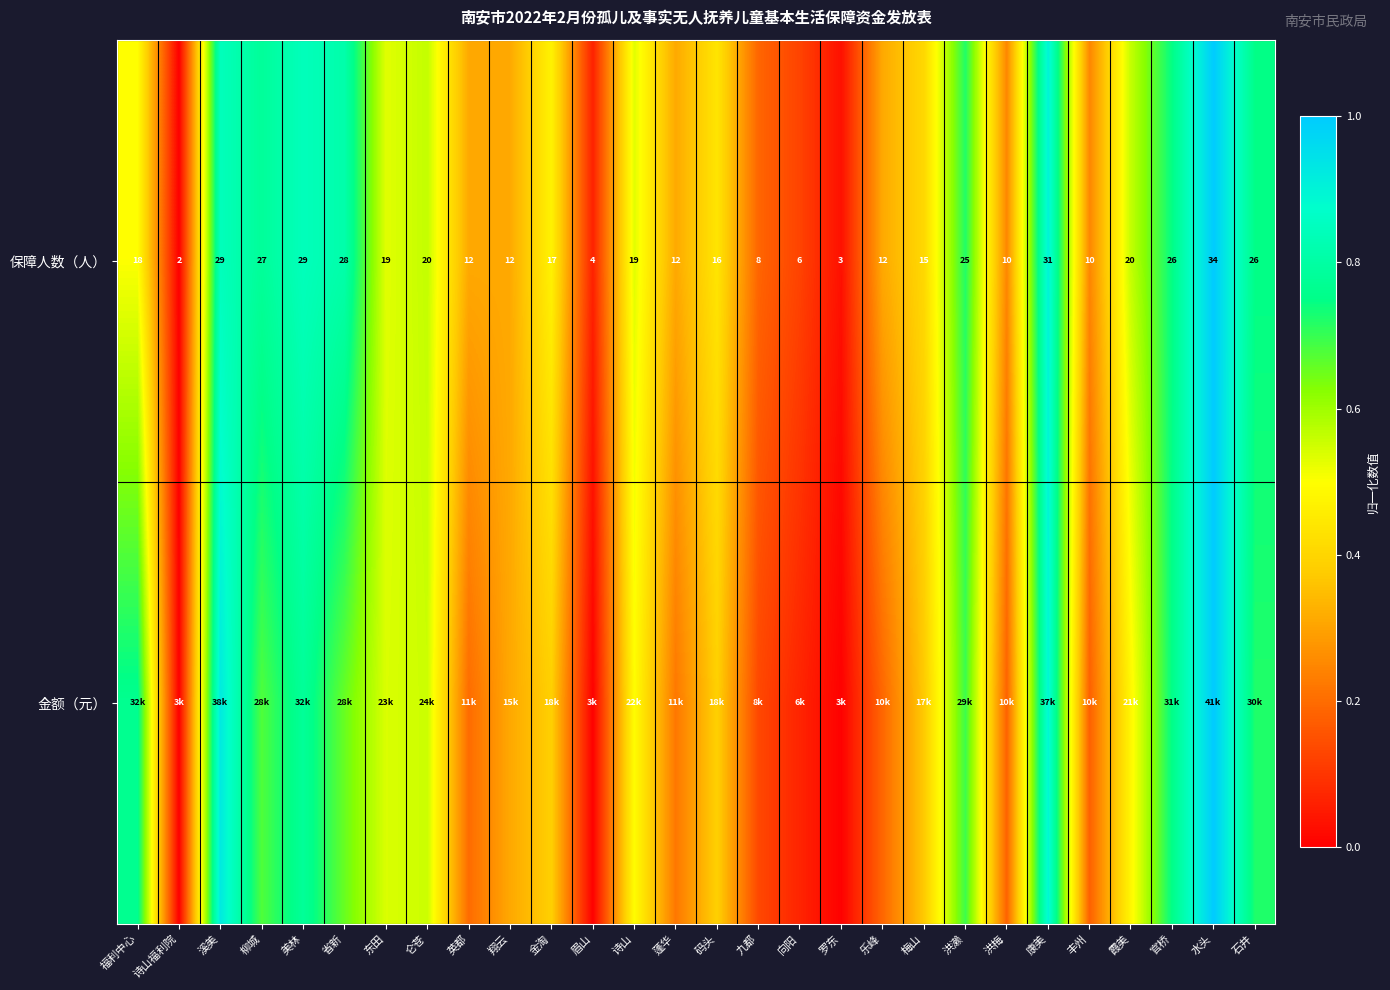

Is the value of 金额（元） at 乐峰 greater than the value of 保障人数（人） at 码头?

No